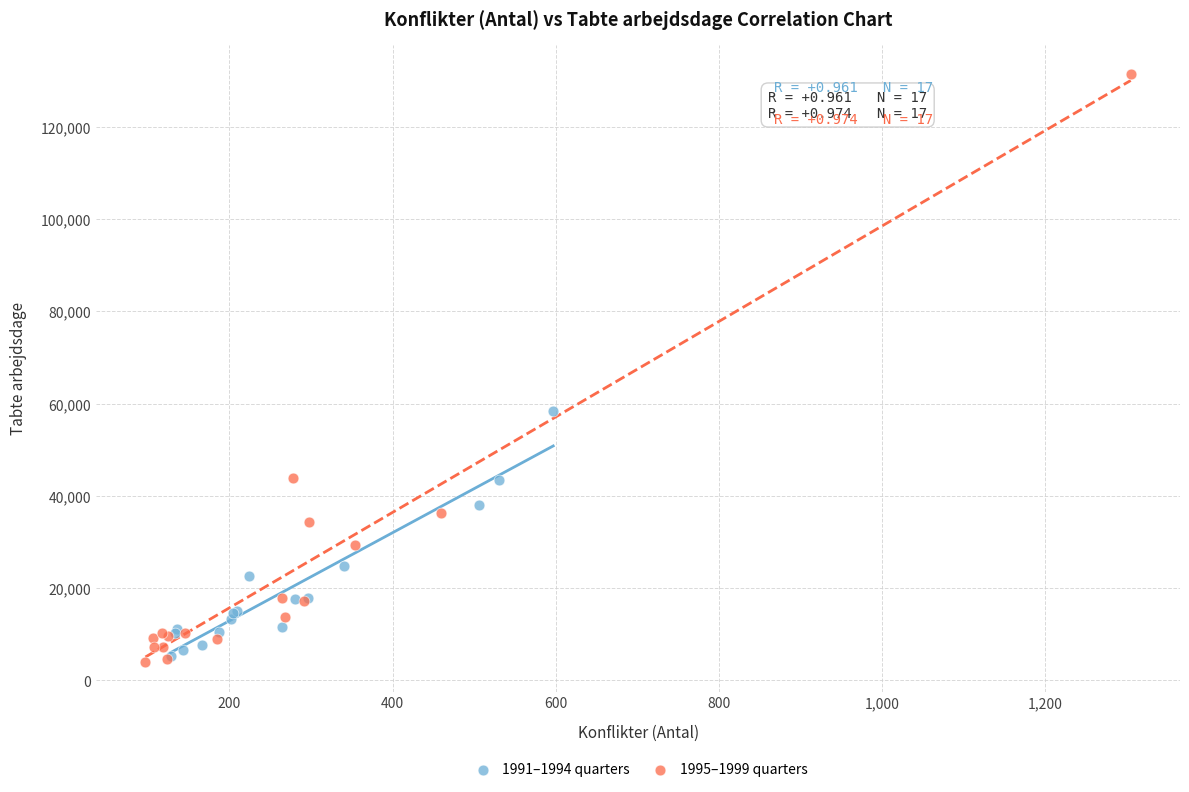

Which series contains the highest Y value?

1995–1999 quarters